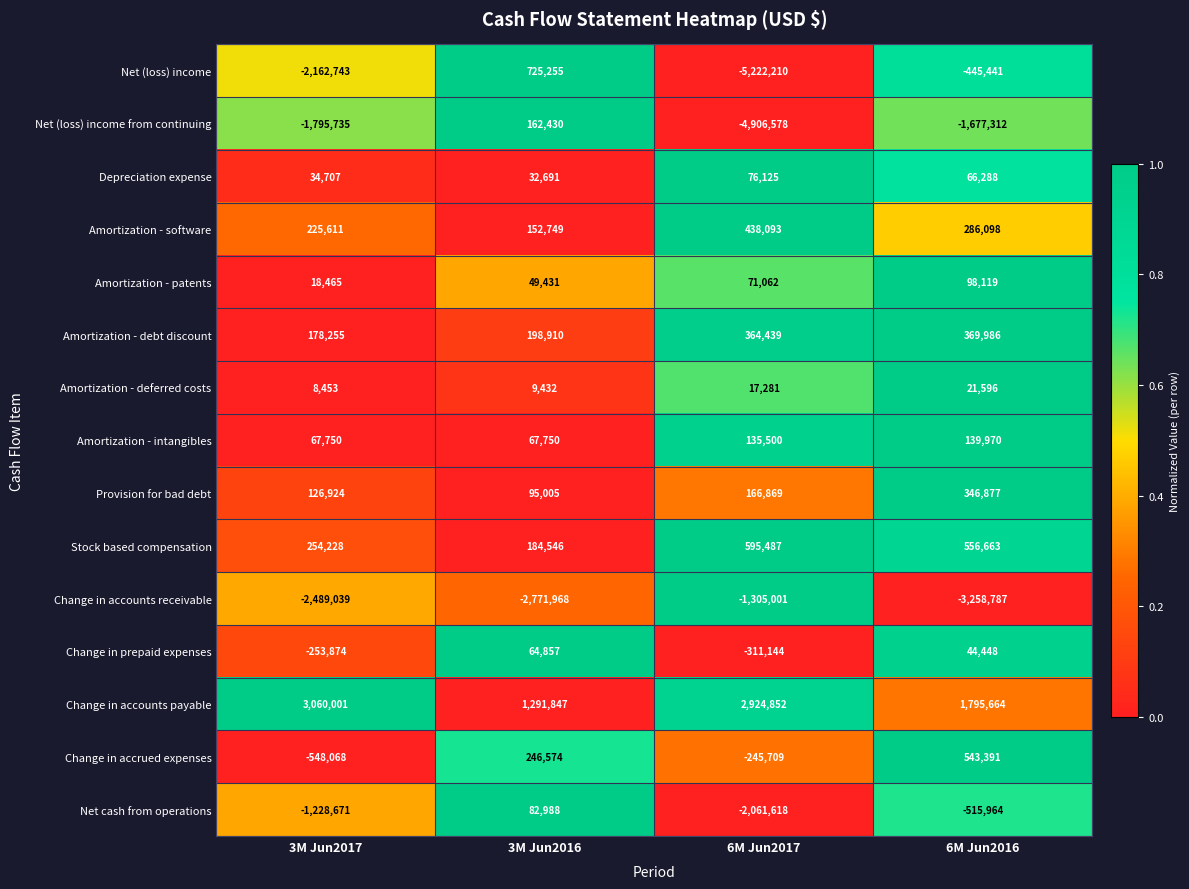

What is the spread (max minus min) of values at 6M Jun2017?

8147062